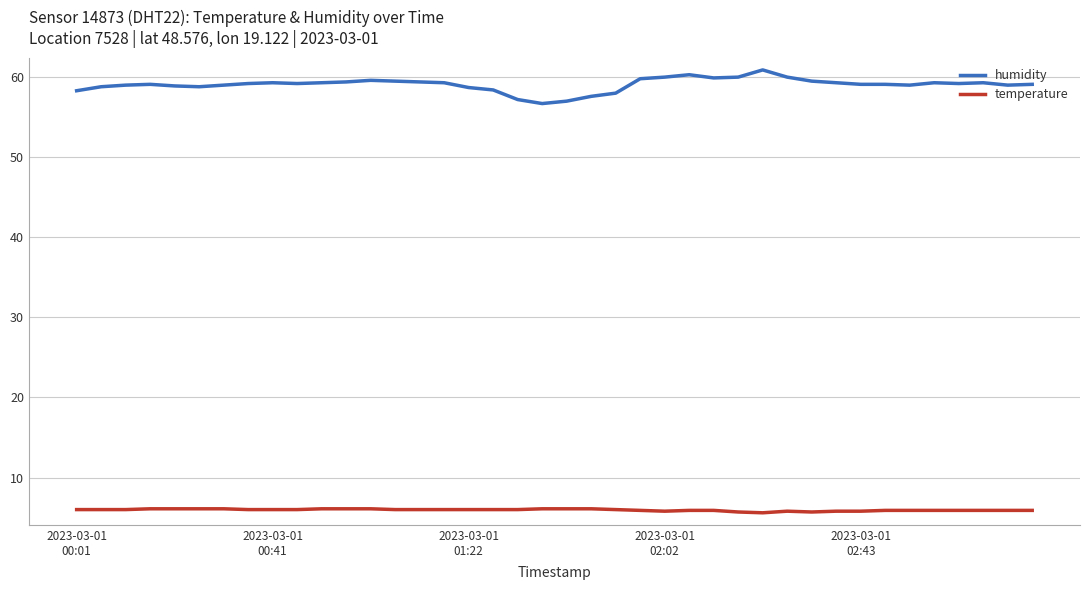

Which series has the largest total across all categories?

humidity